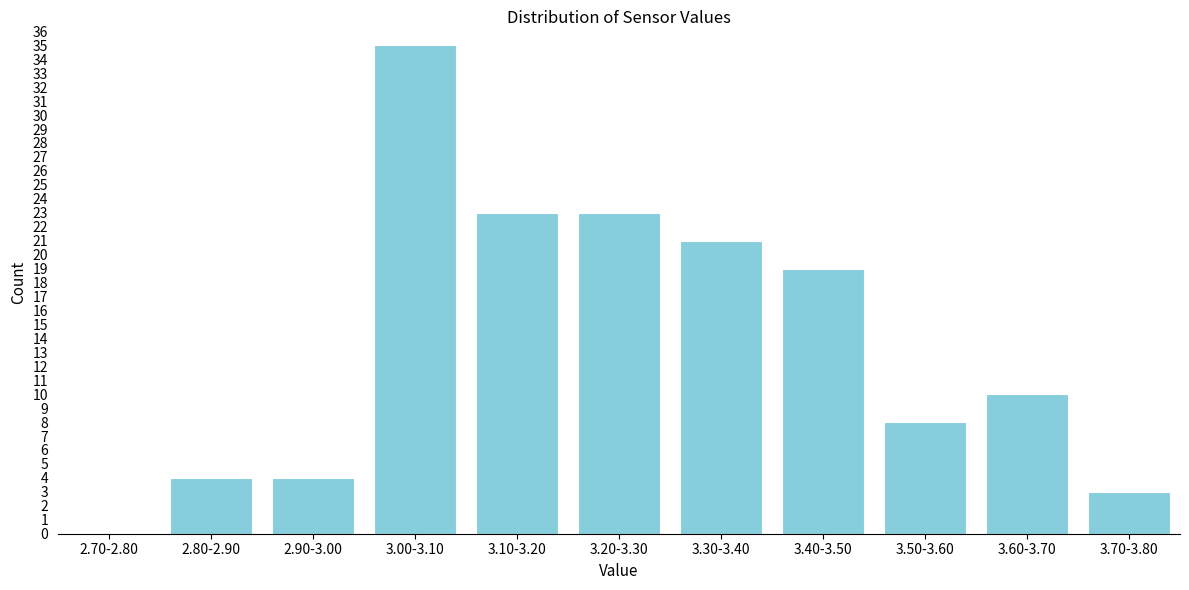

Reading left to right, extract all data points from this chart.

2.70-2.80=0	2.80-2.90=4	2.90-3.00=4	3.00-3.10=35	3.10-3.20=23	3.20-3.30=23	3.30-3.40=21	3.40-3.50=19	3.50-3.60=8	3.60-3.70=10	3.70-3.80=3